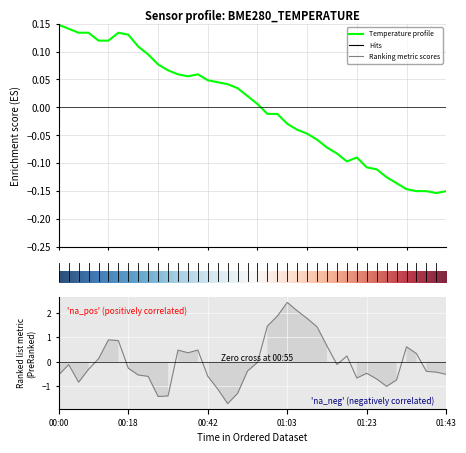

Which category has the lowest value in the BME280_temperature series?

38